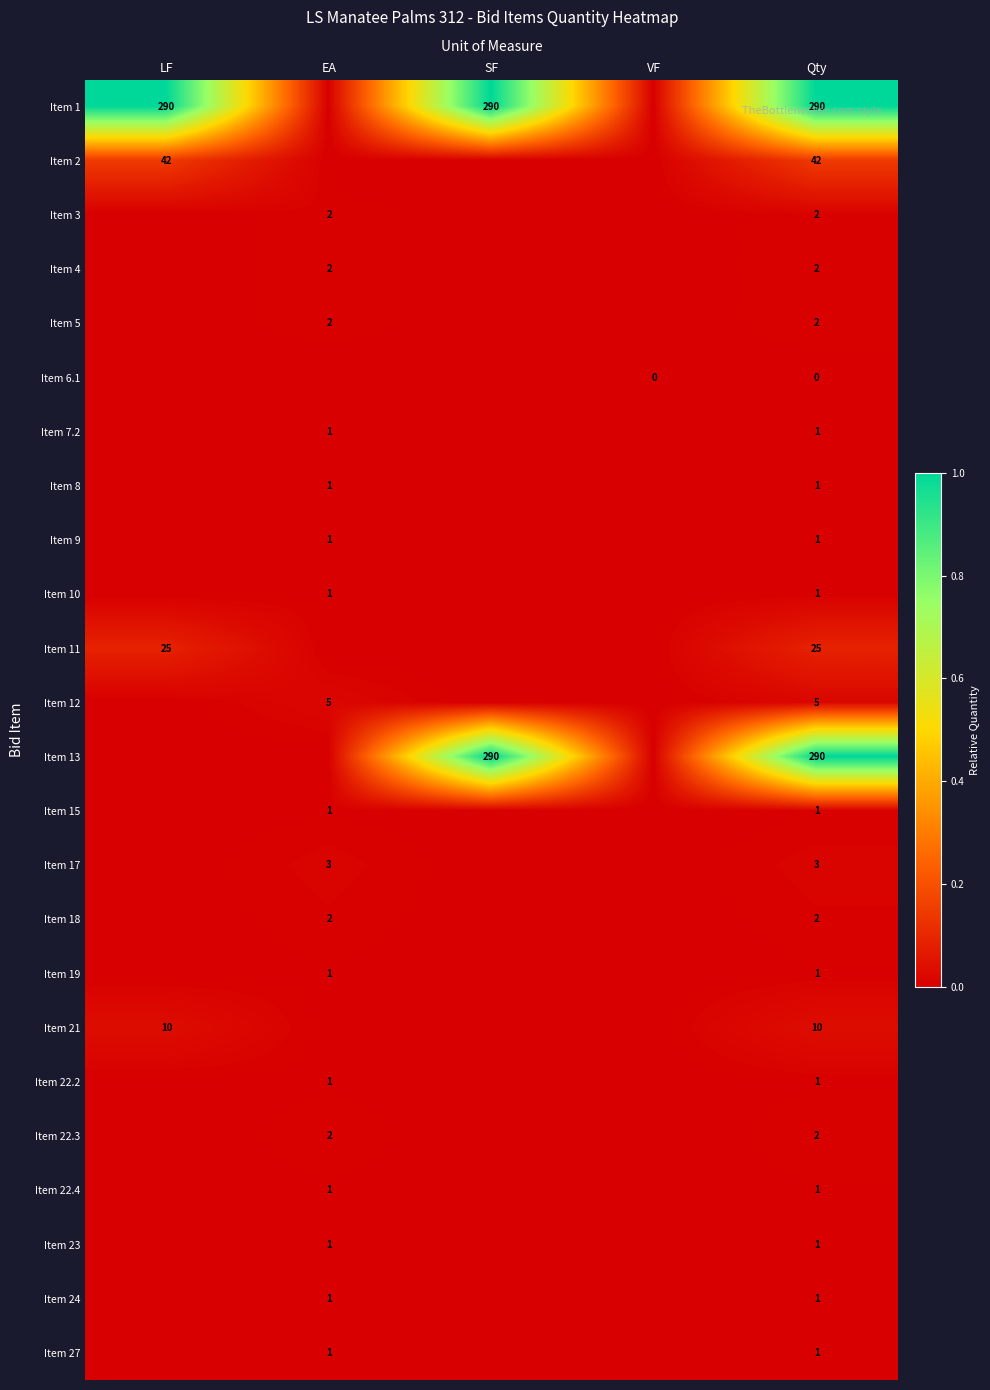

What is the total value across all series at Qty?

686